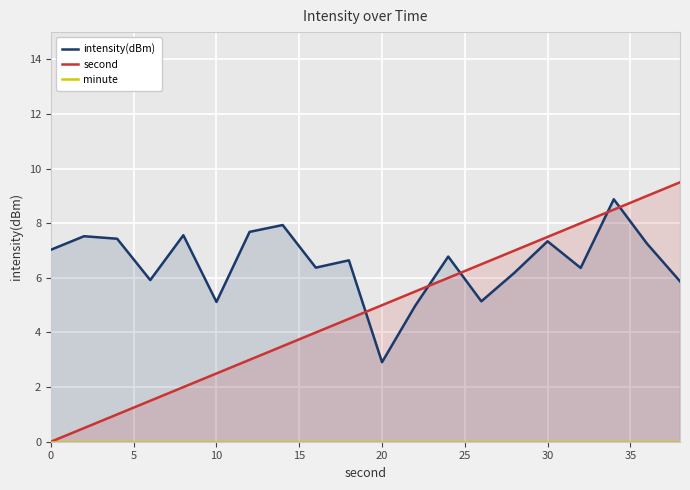

The value of second at 10 is 3.3. True or false?

False